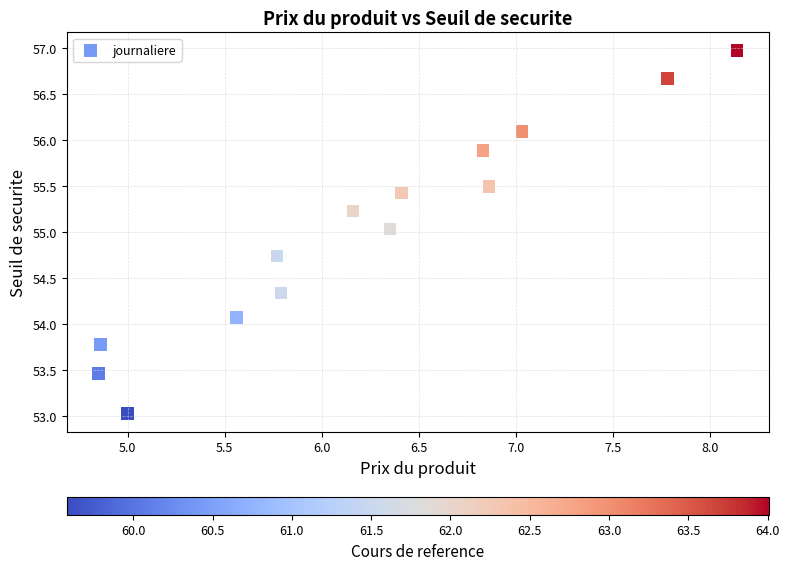

What is the range of Y values (max minus min)?

3.9